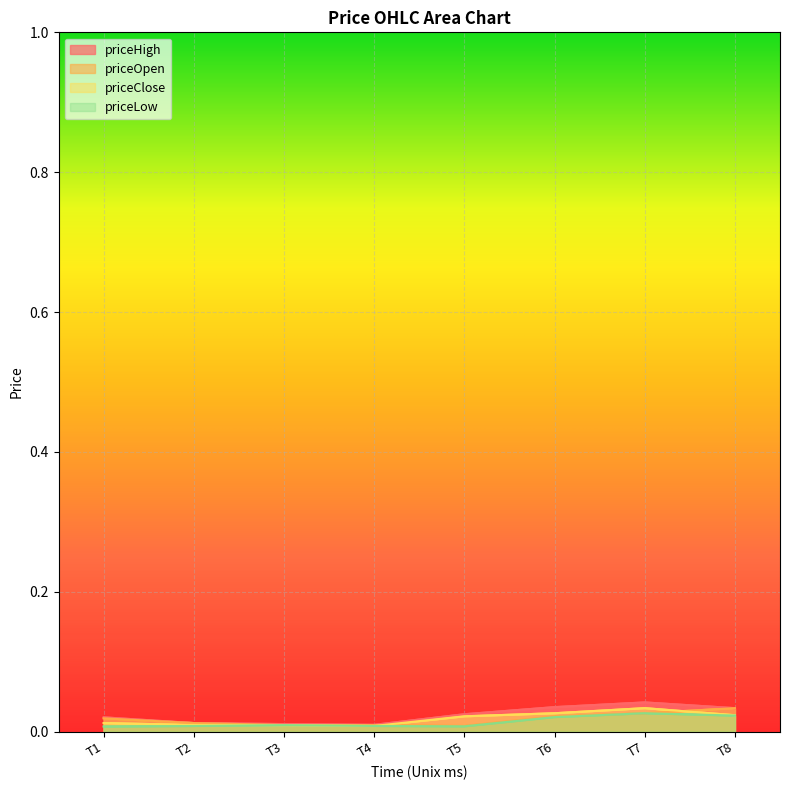

The priceClose series shows 0.0 at T5. True or false?

True